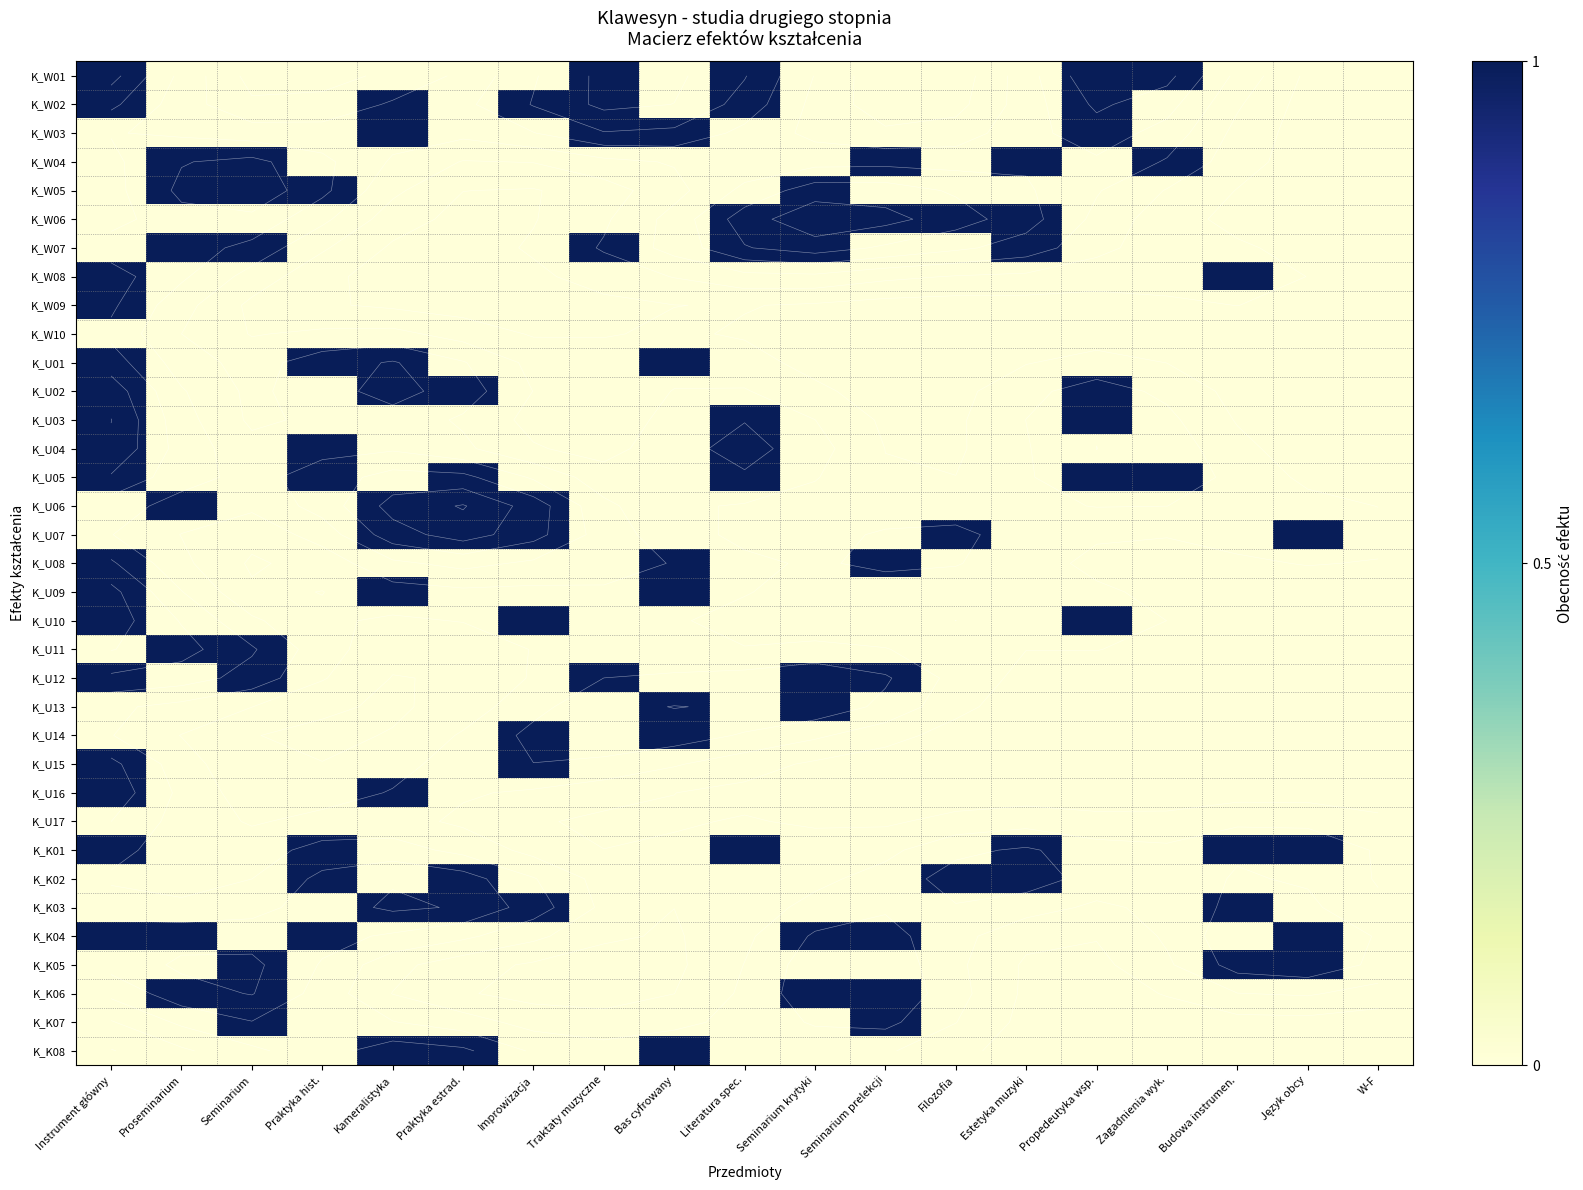

Which category has the highest value in the K_W05 series?

Proseminarium